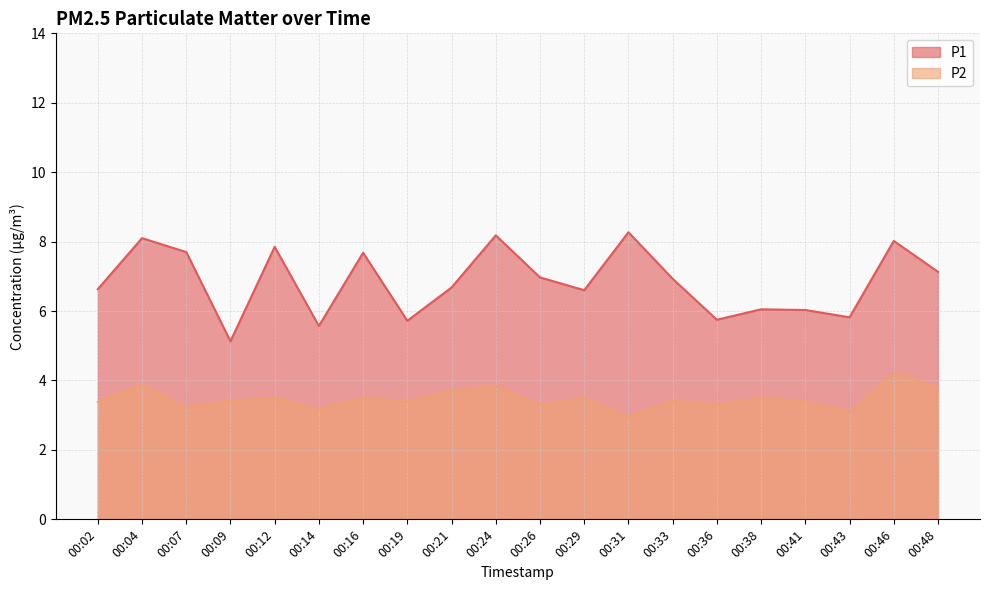

Which series changed the most between 00:04 and 00:16?

P1